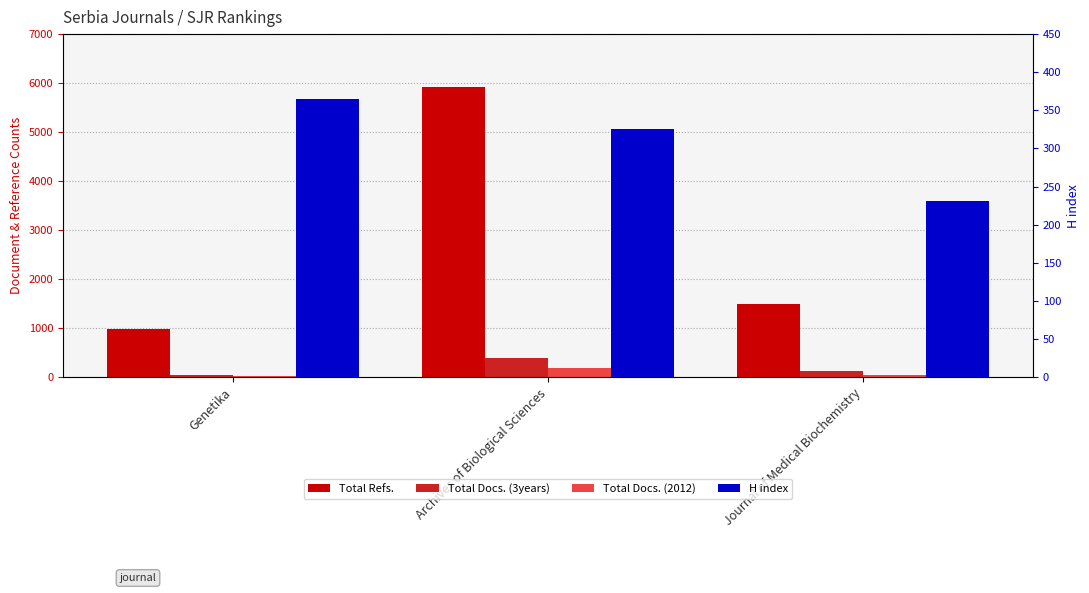

What is the value of the Total Docs. (3years) bar at the 3rd from the left?

125